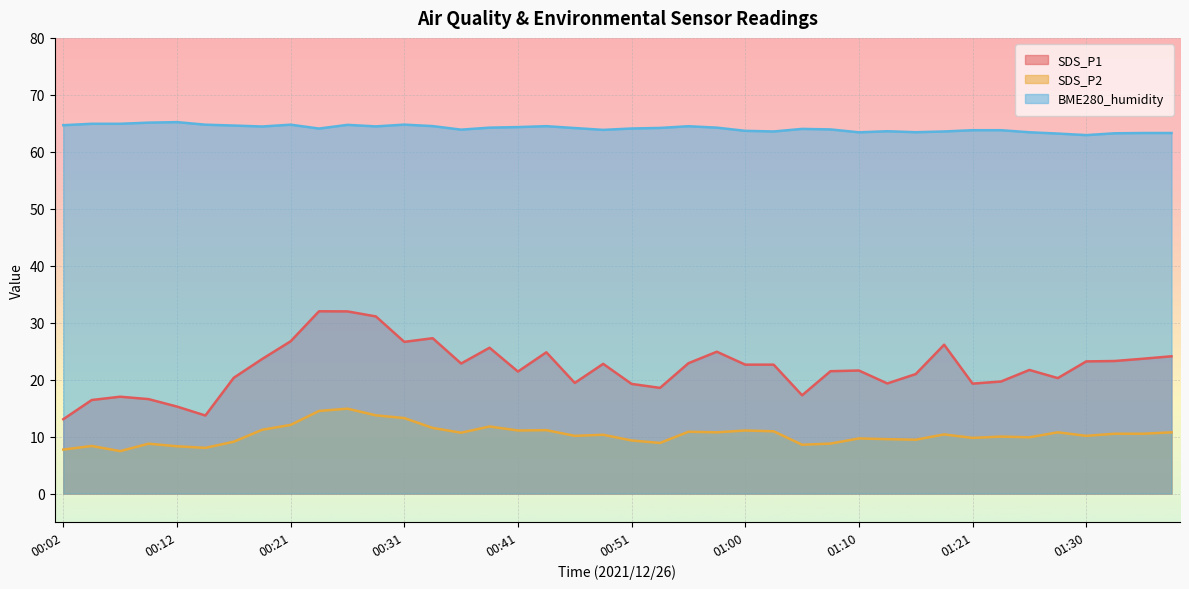

Which series changed the most between 00:17 and 01:13?

SDS_P1